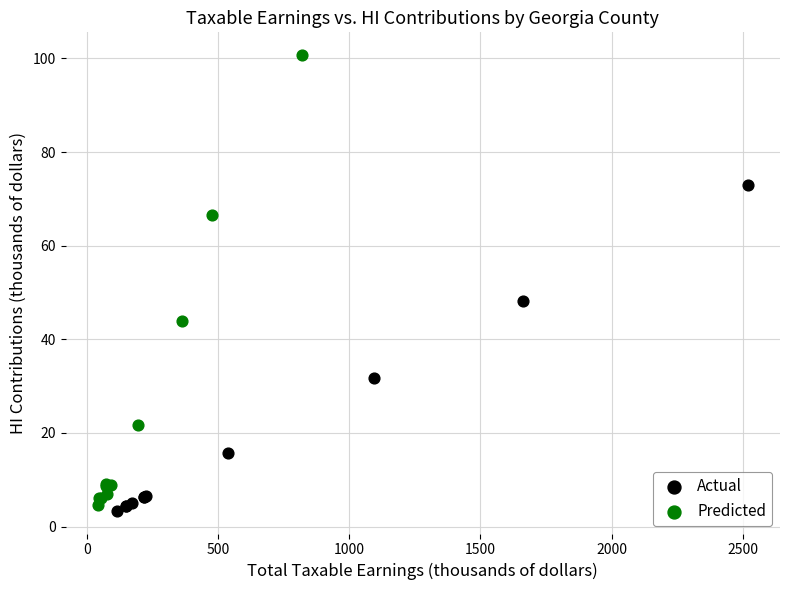

Which series has the widest spread of Y values?

Predicted